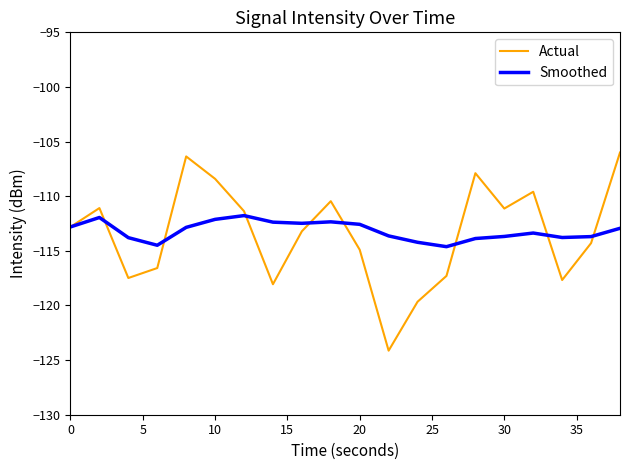

What is the minimum value for Actual?

-124.1